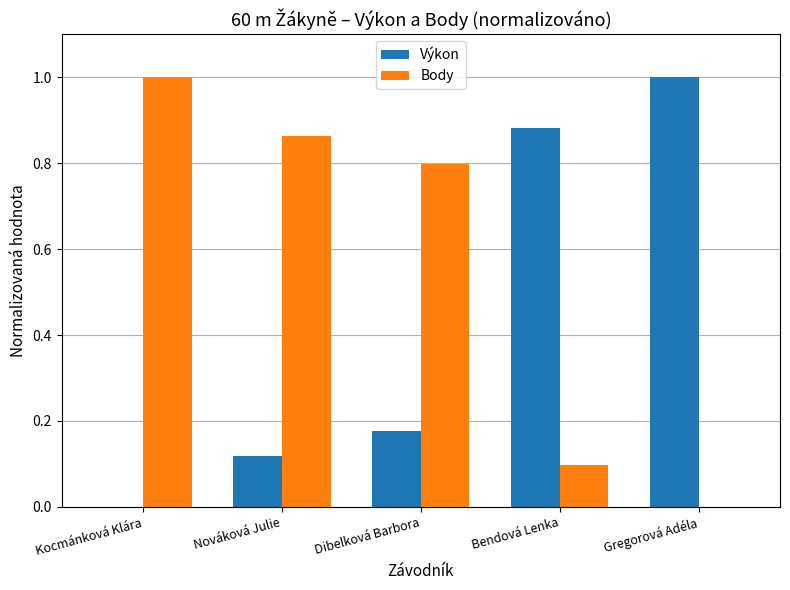

The Body series shows 0.8 at Dibelková Barbora. True or false?

True